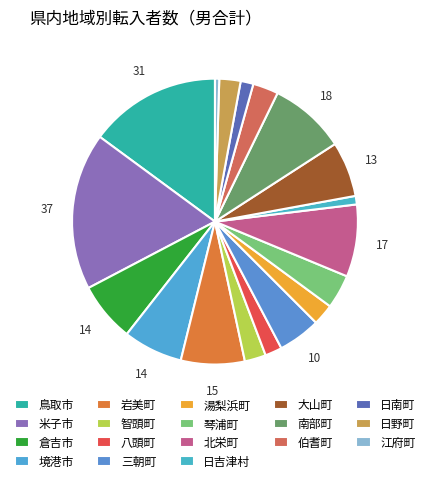

Does 境港市 represent more than half of the total?

No